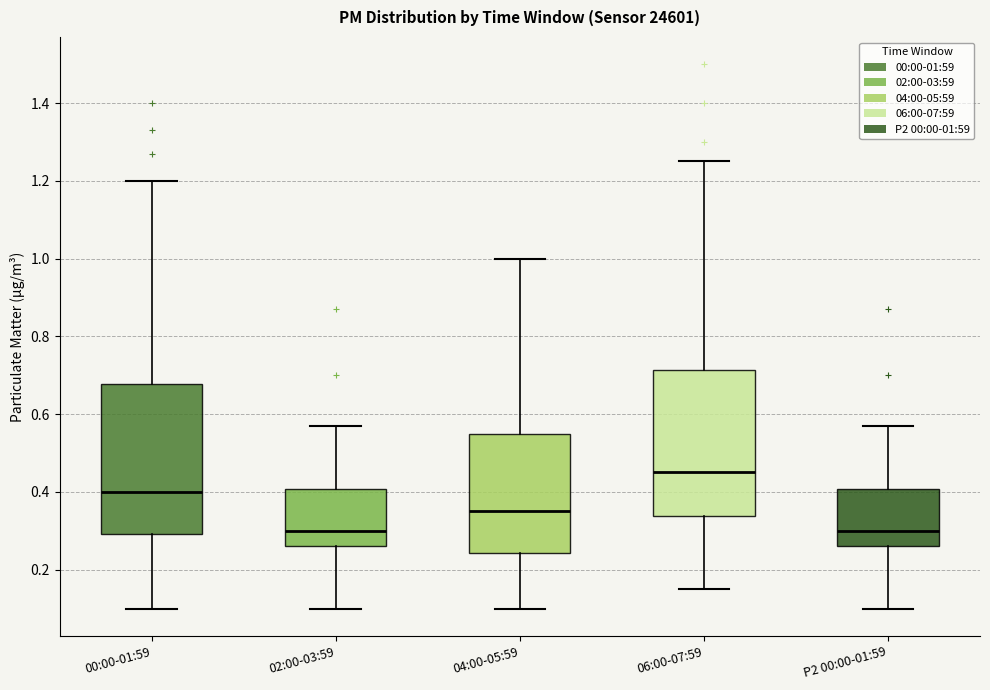

Where is the upper edge of the box for 04:00-05:59 on the y-axis? The values are not printed on the chart, so give them approximately, as read against the axis.

0.56